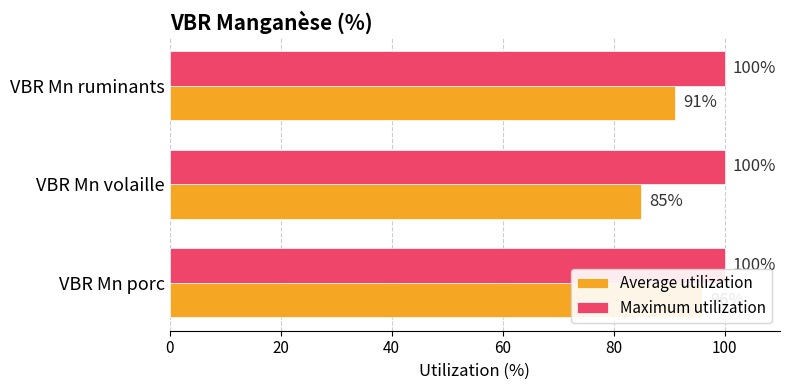

Reading left to right, extract all data points from this chart.

Average utilization: 96.0	85.0	91.0
Maximum utilization: 0.3	0.3	0.3